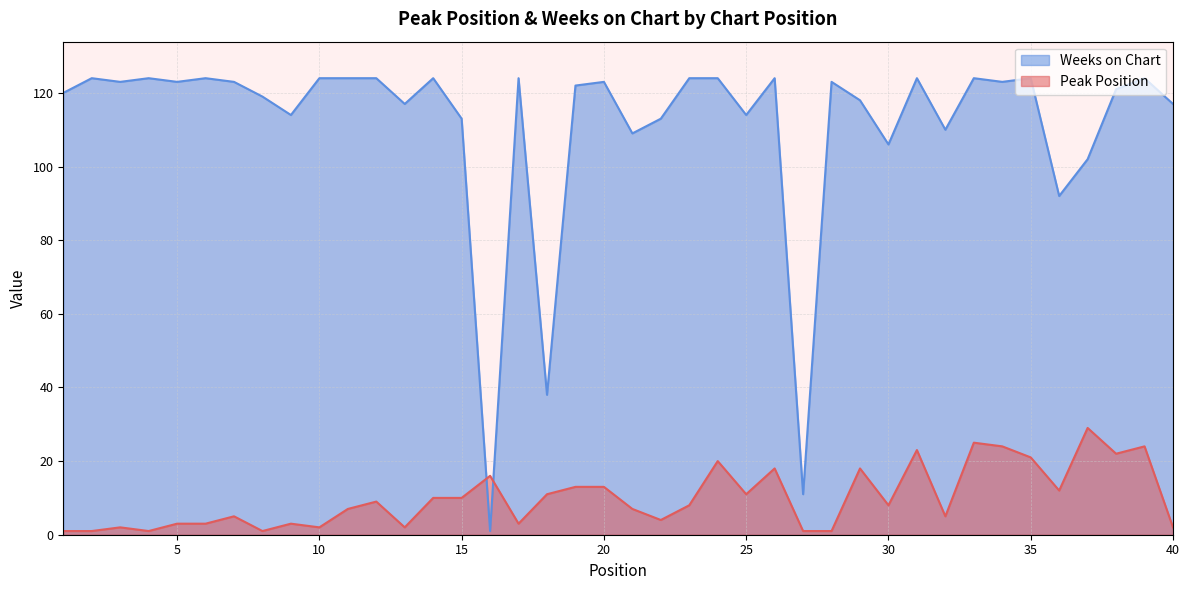

True or false: Weeks on Chart and Peak Position cross at least once.

True